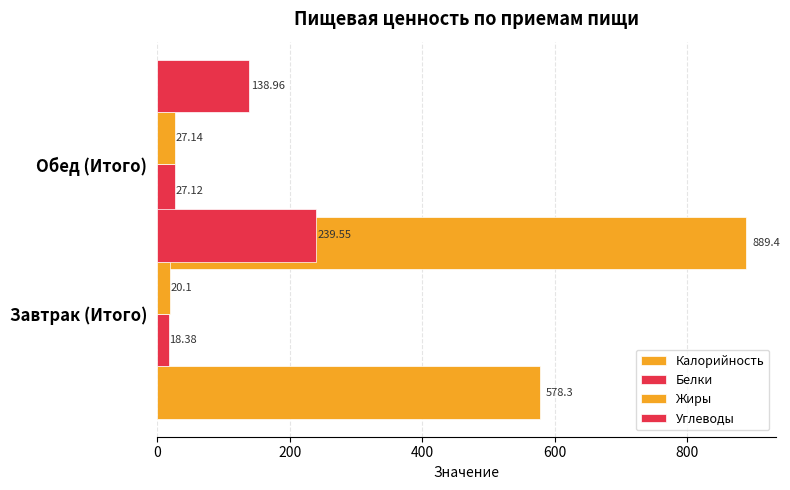

True or false: Углеводы has a value of 86.7 at Обед (Итого).

False